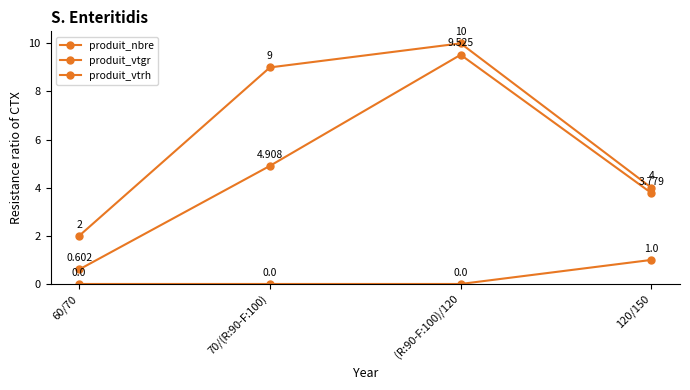

What is the average value of the produit_vtrh series?

0.2